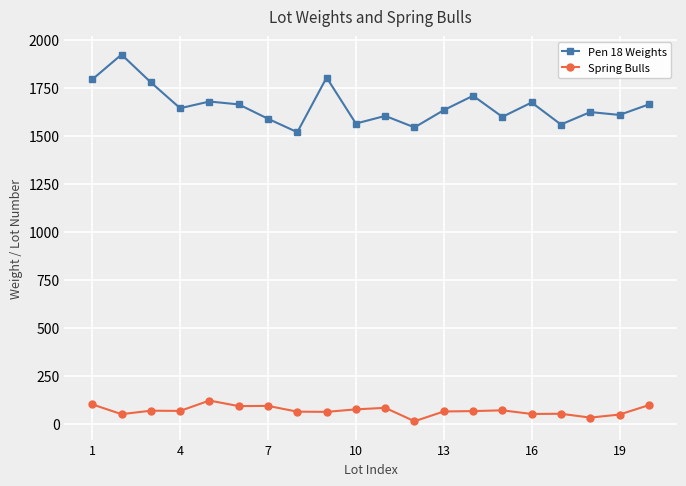

Which series has the largest total across all categories?

Pen 18 Weights